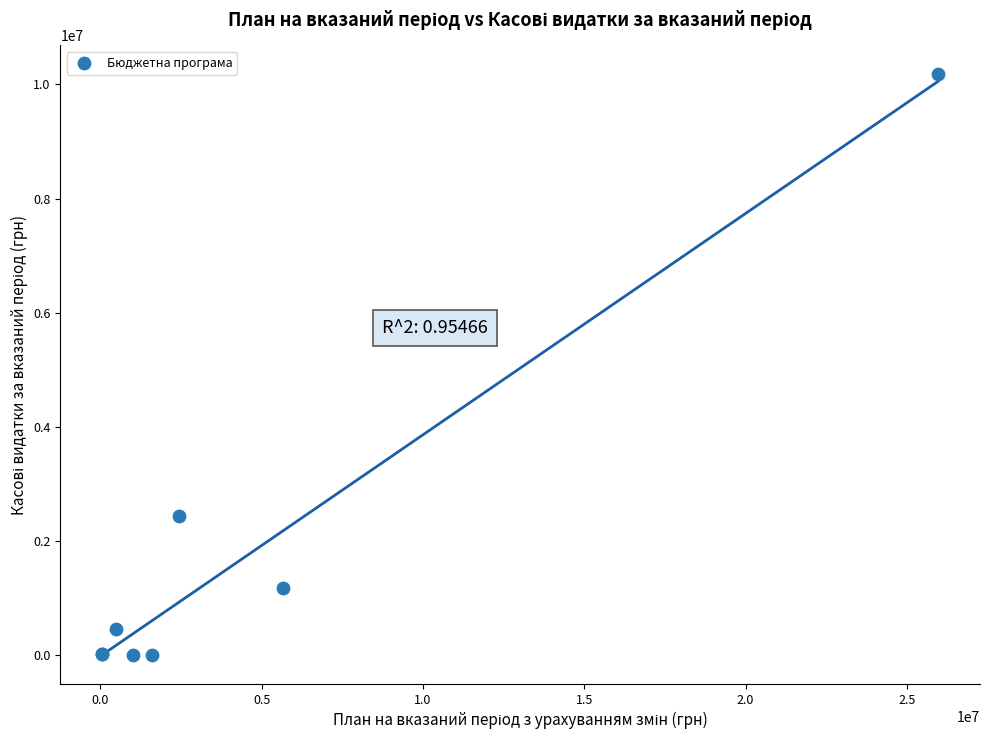

What Y value in the scatter plot is closest to 5087711?

2443500.0